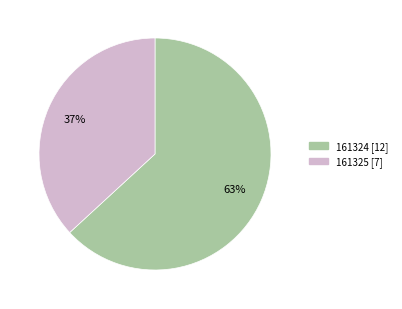

Does 161325 account for over 50% of the chart?

No